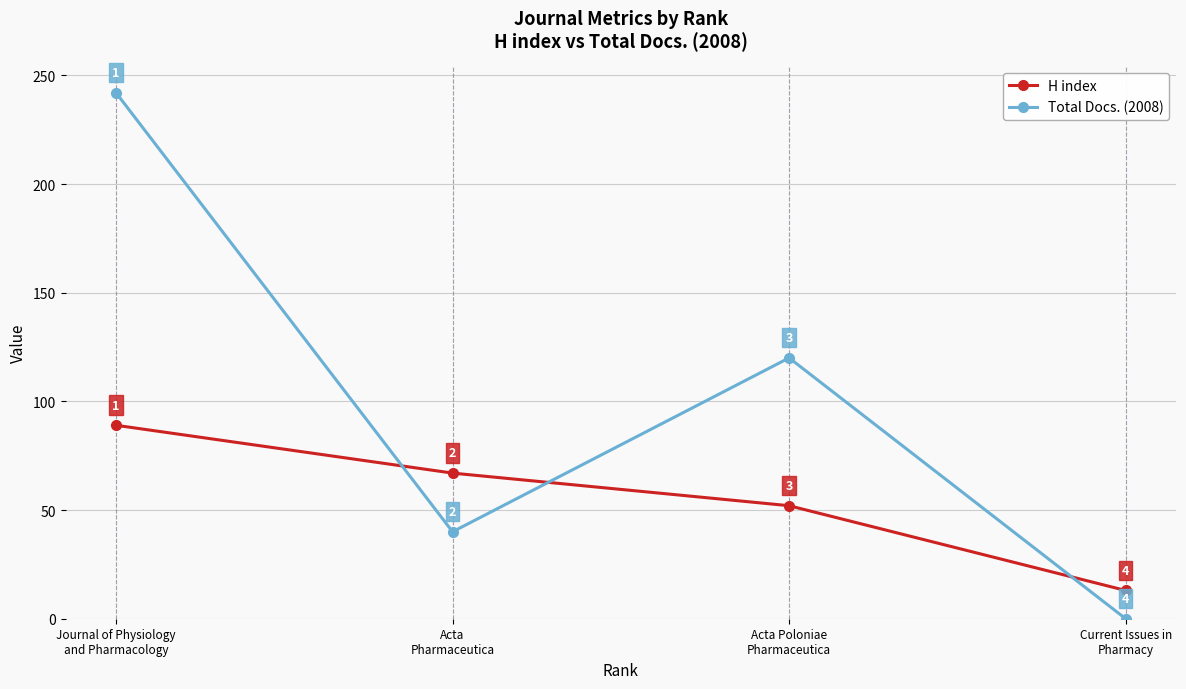

At which category does the chart reach its minimum across all series?

Current Issues in
Pharmacy